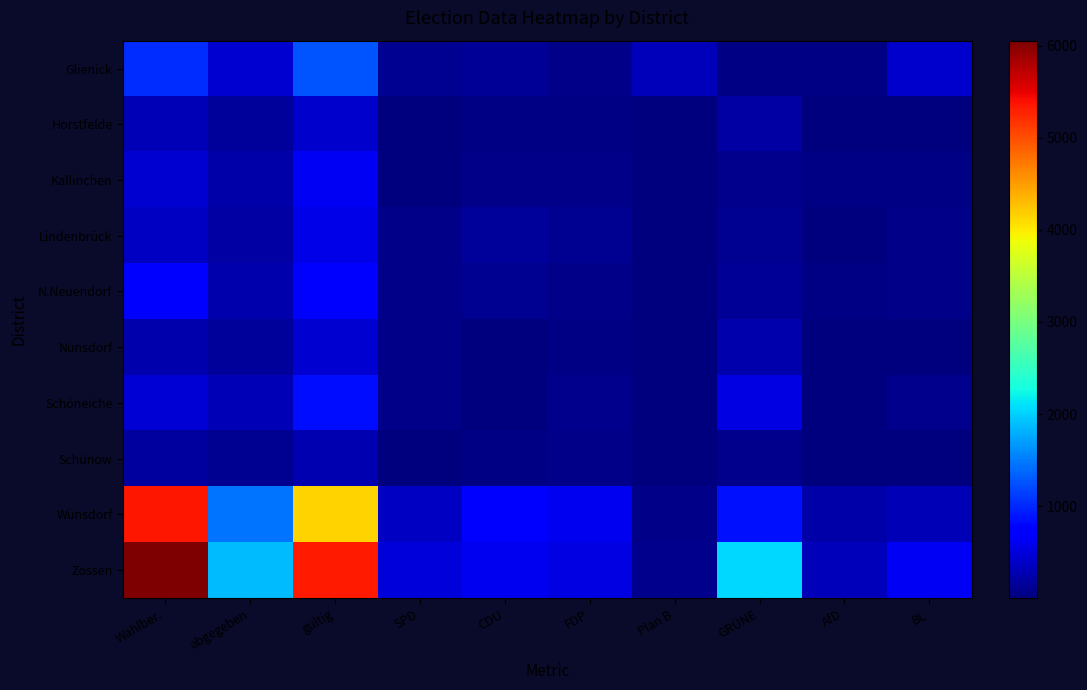

At Plan B, list the series in order from smallest to largest.

Horstfelde, Kallinchen, Lindenbrück, Nunsdorf, N.Neuendorf, Schöneiche, Schünow, Wünsdorf, Zossen, Glienick